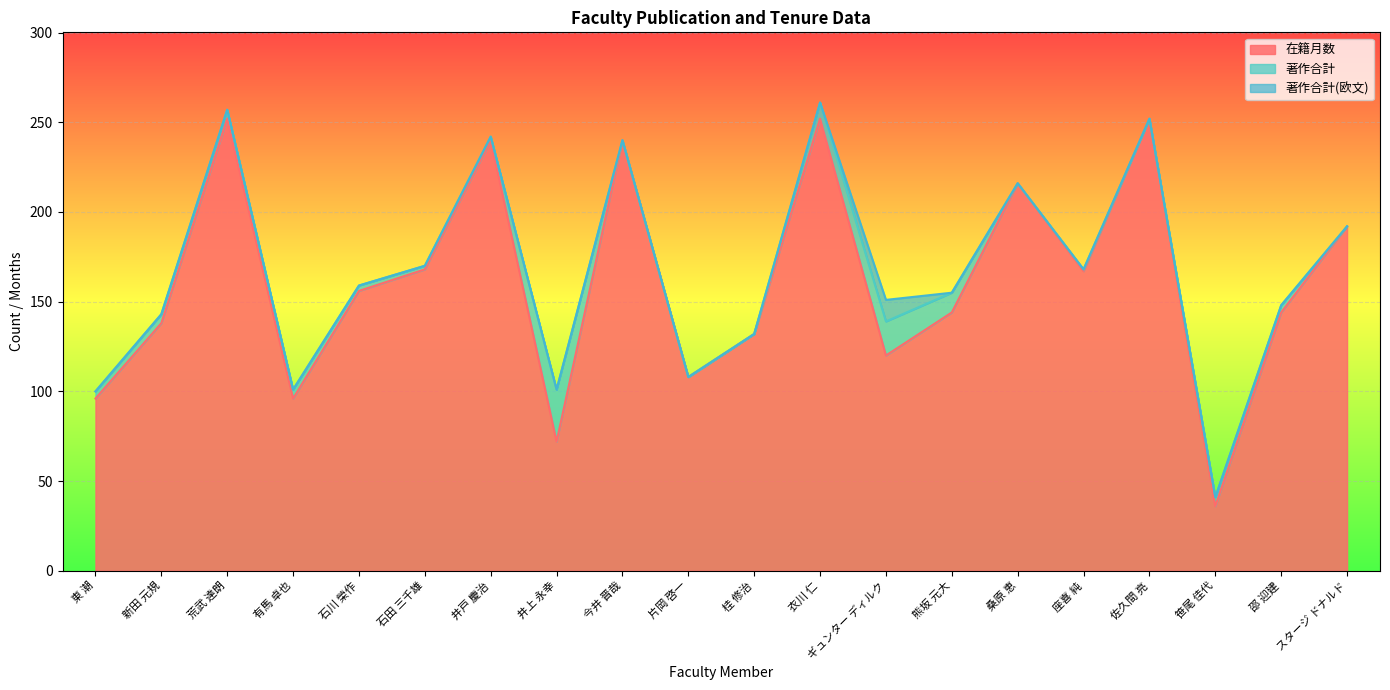

At which label is 著作合計(欧文) closest to 6?

東 潮